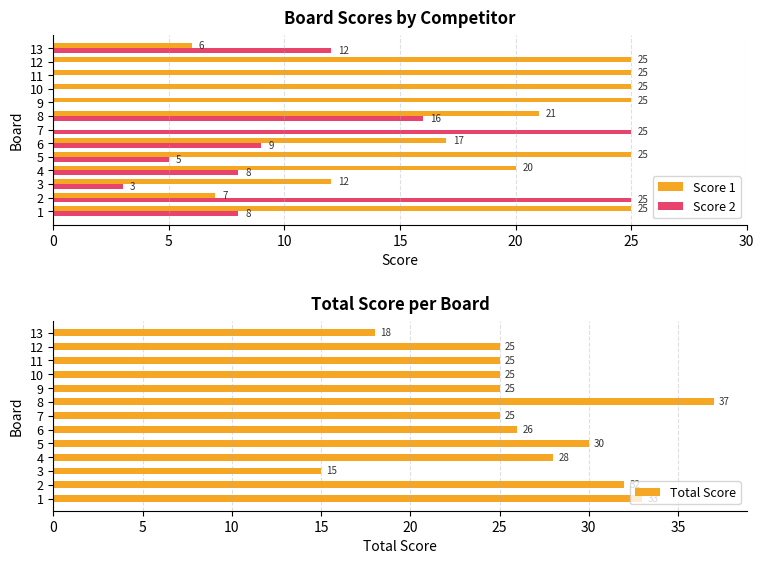

What is the sum of the Total Score values at 9 and 1?

58